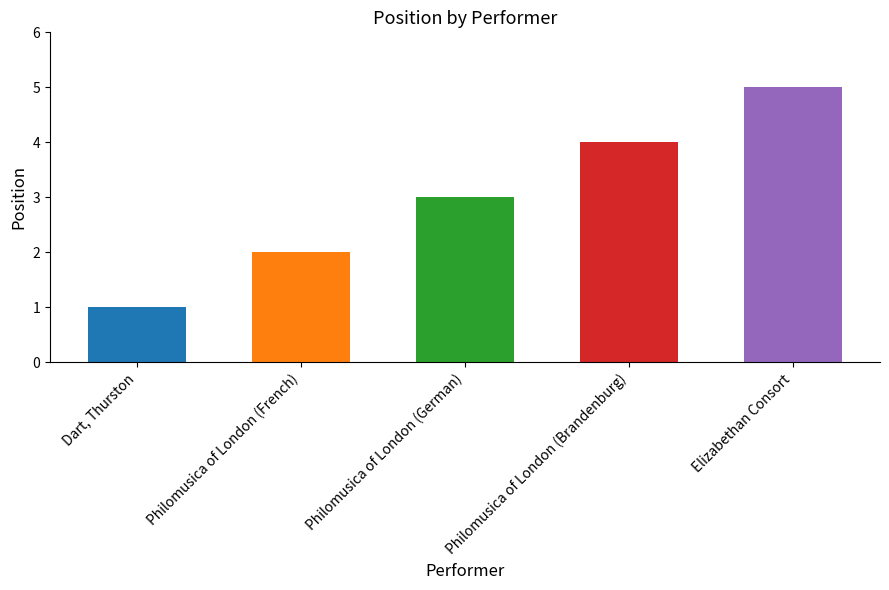

Is it true that the value at Philomusica of London (Brandenburg) is 4?

True